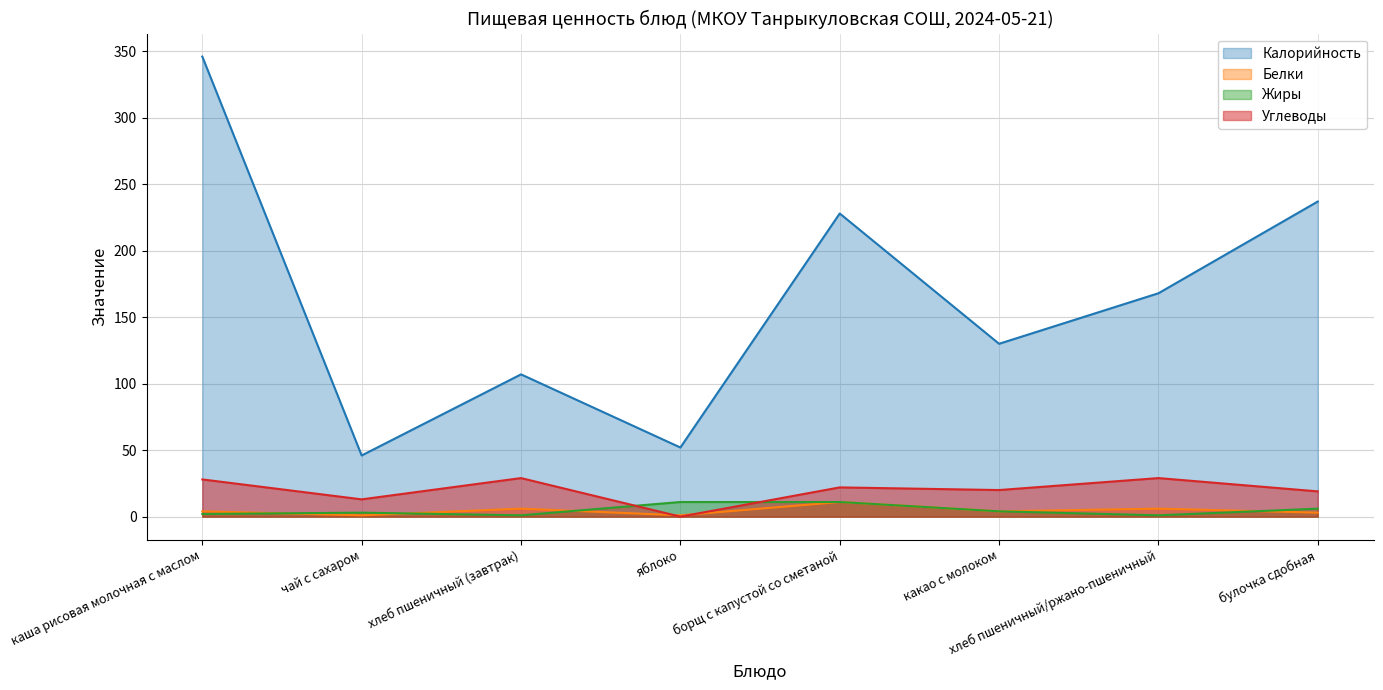

Reading right to left, what are all the values shown in this chart?

Калорийность (линия): 237	168	130	228	52	107	46	346
Белки (линия): 3	6	4	11	1	6	1	4
Жиры (линия): 6	1	4	11	11	1	3	2
Углеводы (линия): 19	29	20	22	0	29	13	28